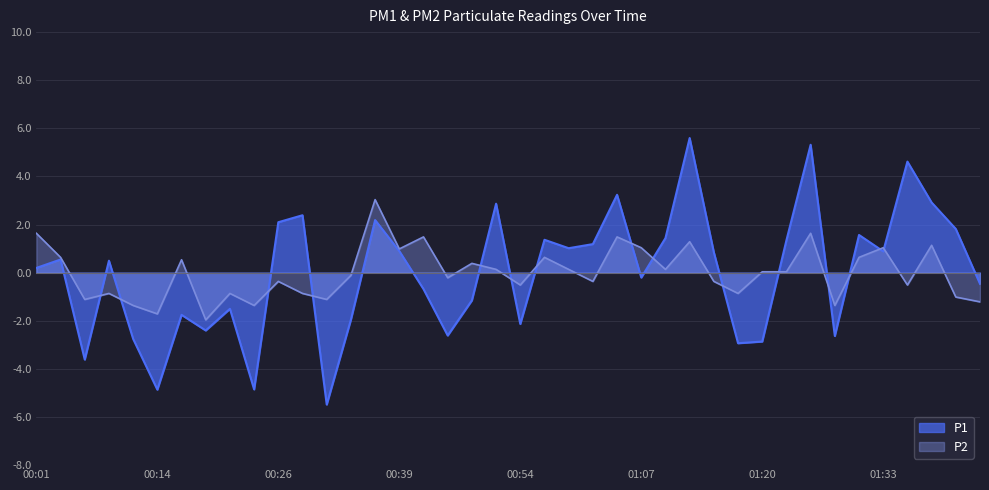

Which series changed the most between 00:11 and 01:33?

P1